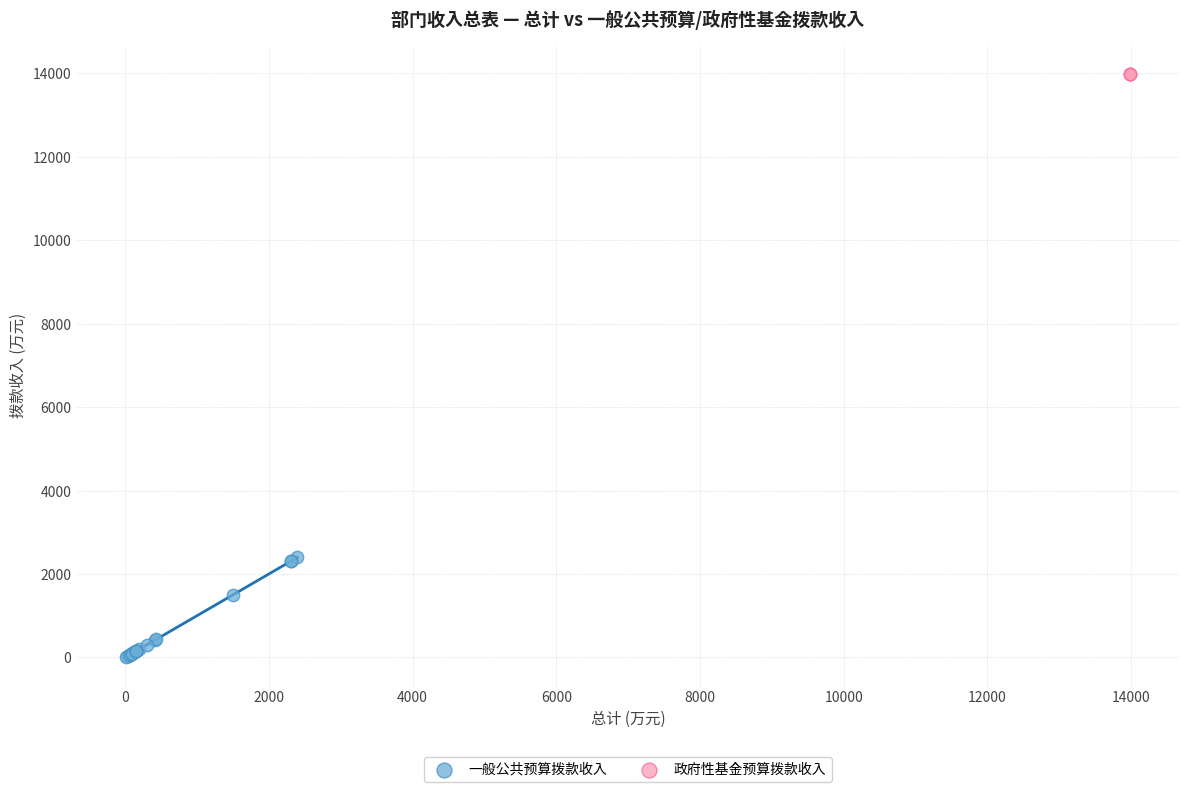

Which series contains the lowest Y value?

一般公共预算拨款收入